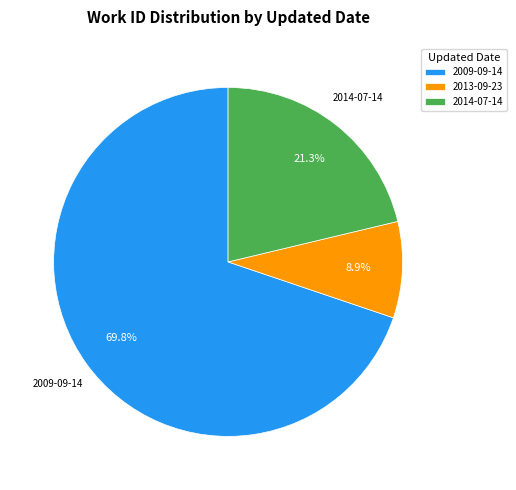

Does any single category account for the majority?

Yes